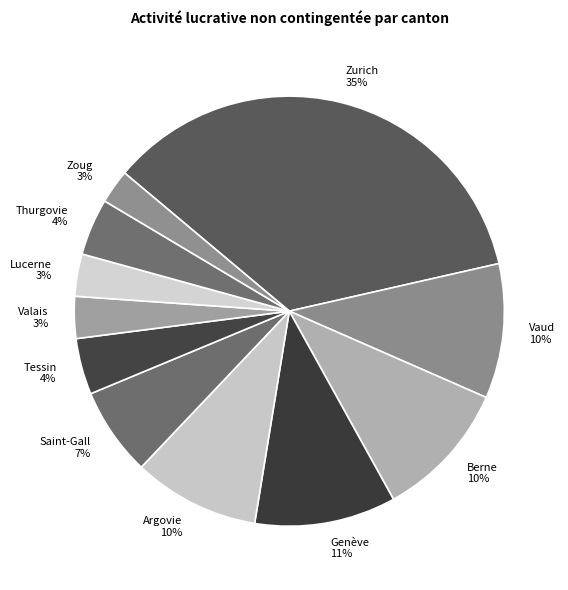

Count the number of slices in the pie.

11